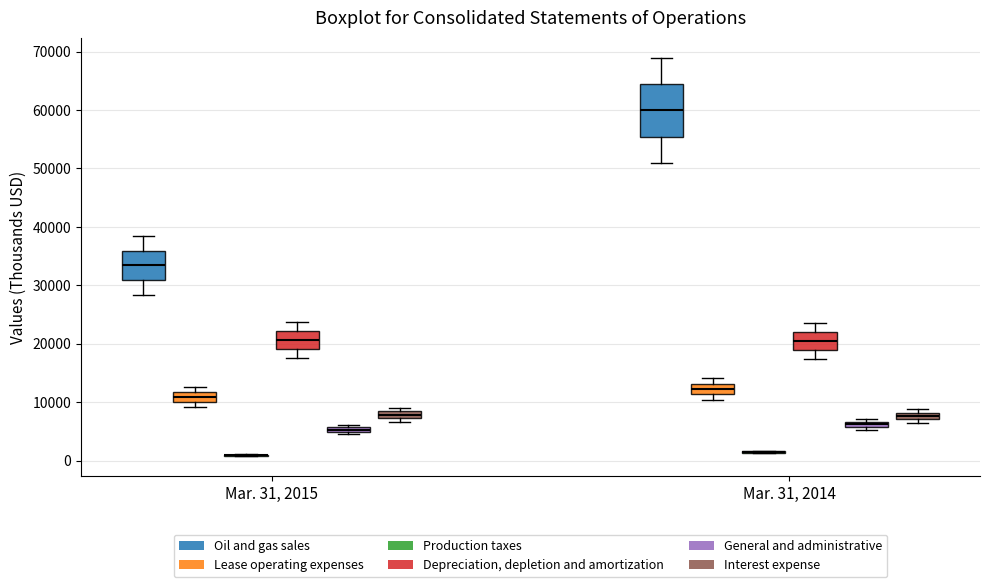

Comparing the boxes themselves (not the whiskers), which one is the tallest?

Mar. 31, 2014 (Oil and gas sales)